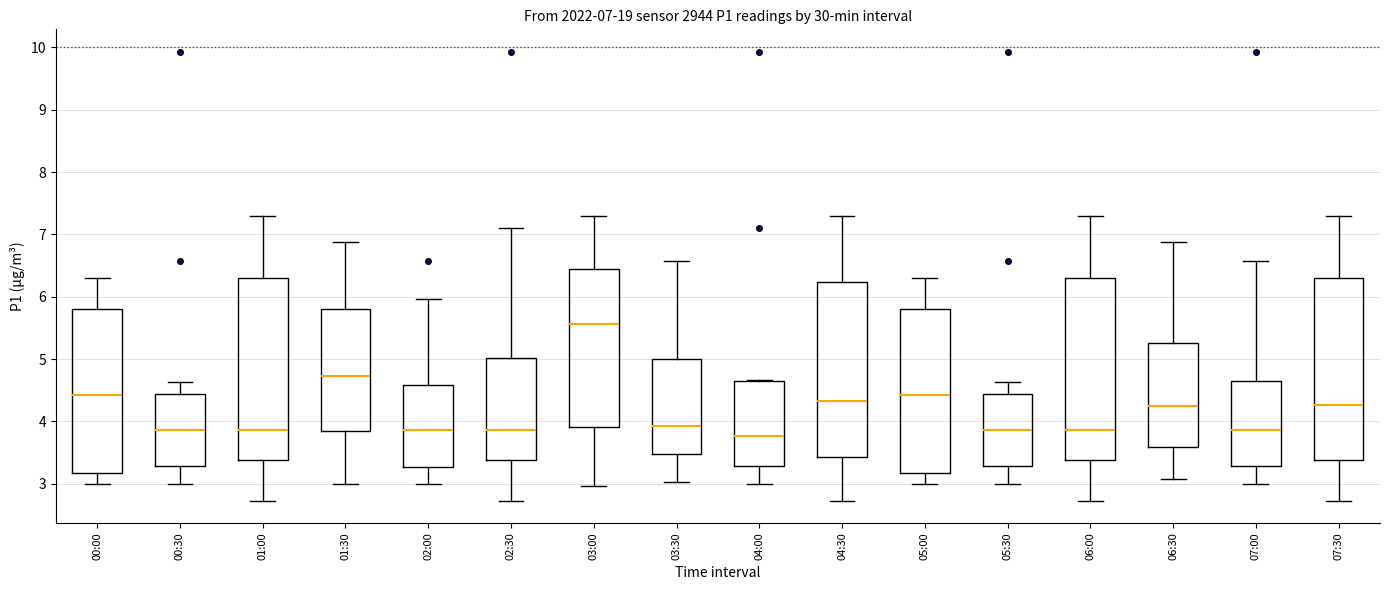

Which box has the lowest median line?

04:00